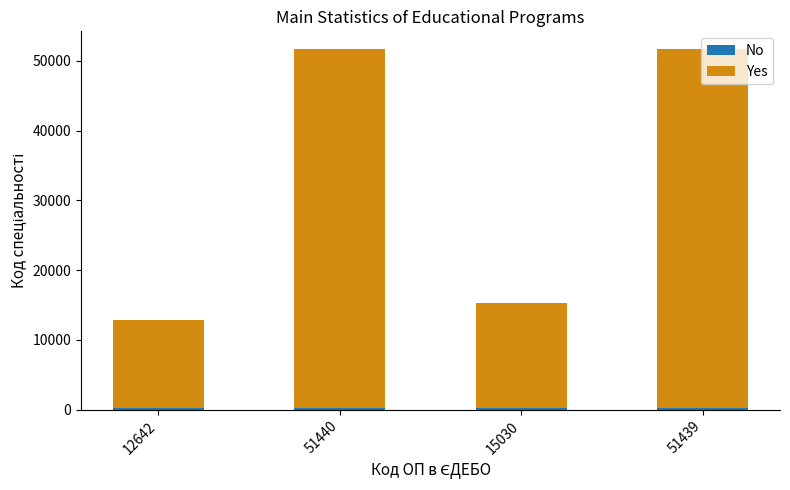

How many bars are there in total?

4